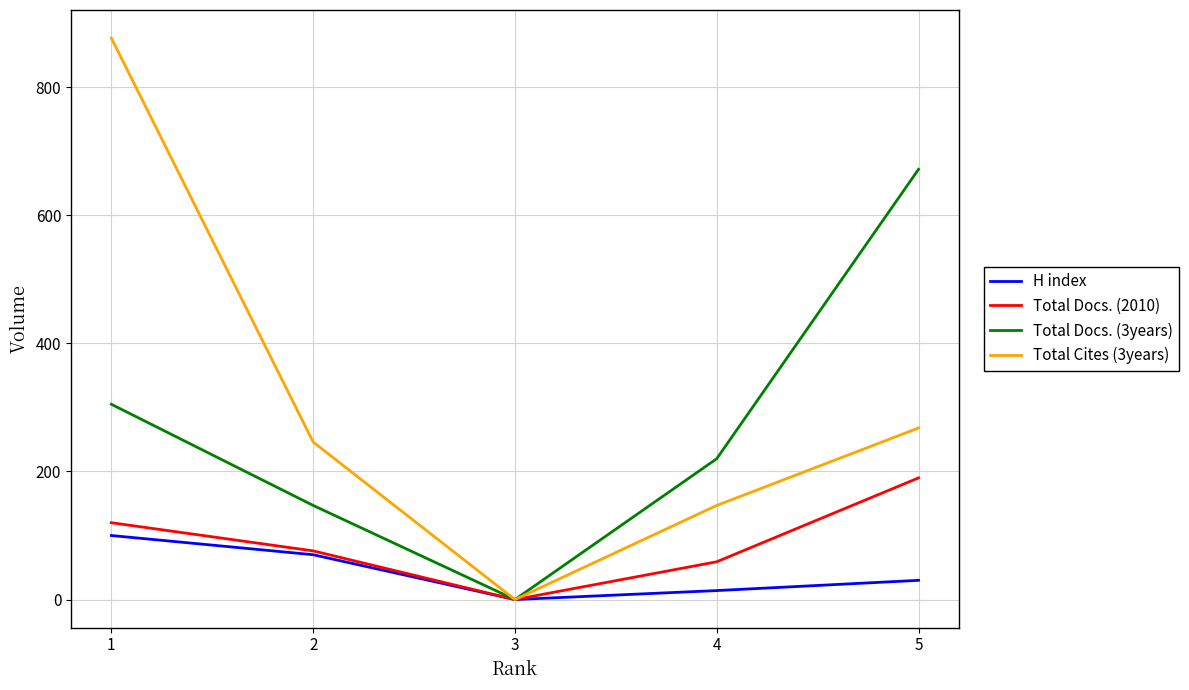

Reading right to left, transcribe all the data shown in this chart.

H index: 5=30	4=14	3=0	2=70	1=100
Total Docs. (2010): 5=190	4=59	3=0	2=76	1=120
Total Docs. (3years): 5=672	4=220	3=0	2=147	1=305
Total Cites (3years): 5=268	4=147	3=0	2=246	1=877